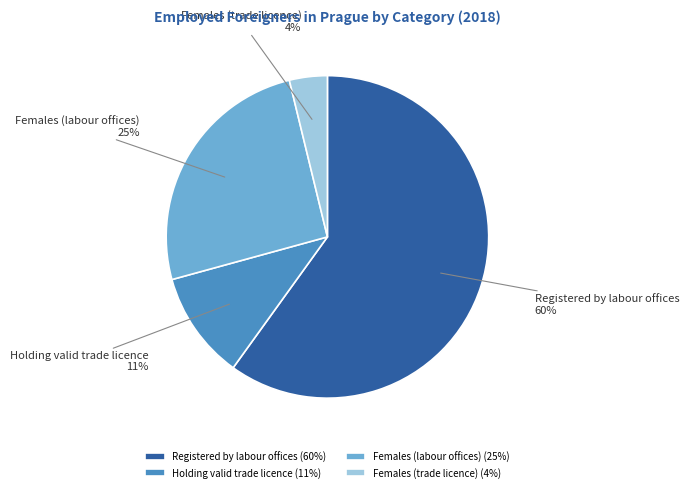

To the nearest percent, what is the combined percentage of Females (labour offices) and Females (trade licence)?

29%